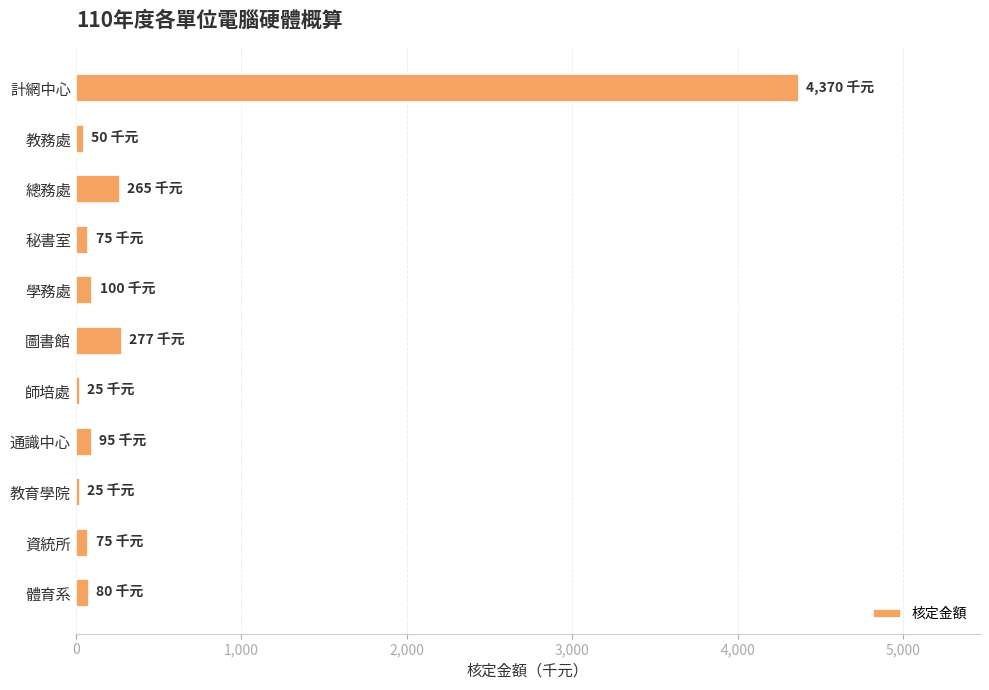

Which has a higher value, 圖書館 or 計網中心?

計網中心